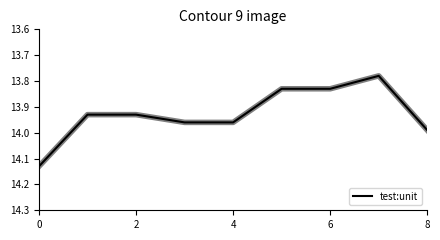

Reading left to right, transcribe all the data shown in this chart.

14.1	13.9	13.9	14.0	14.0	13.8	13.8	13.8	14.0